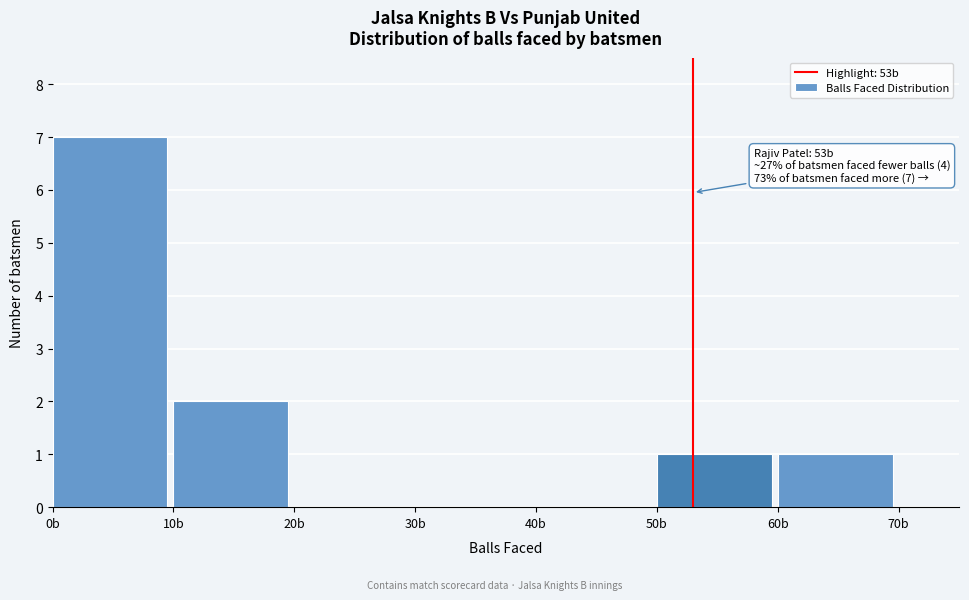

Which range on the x-axis has the tallest bar?

0 to 10